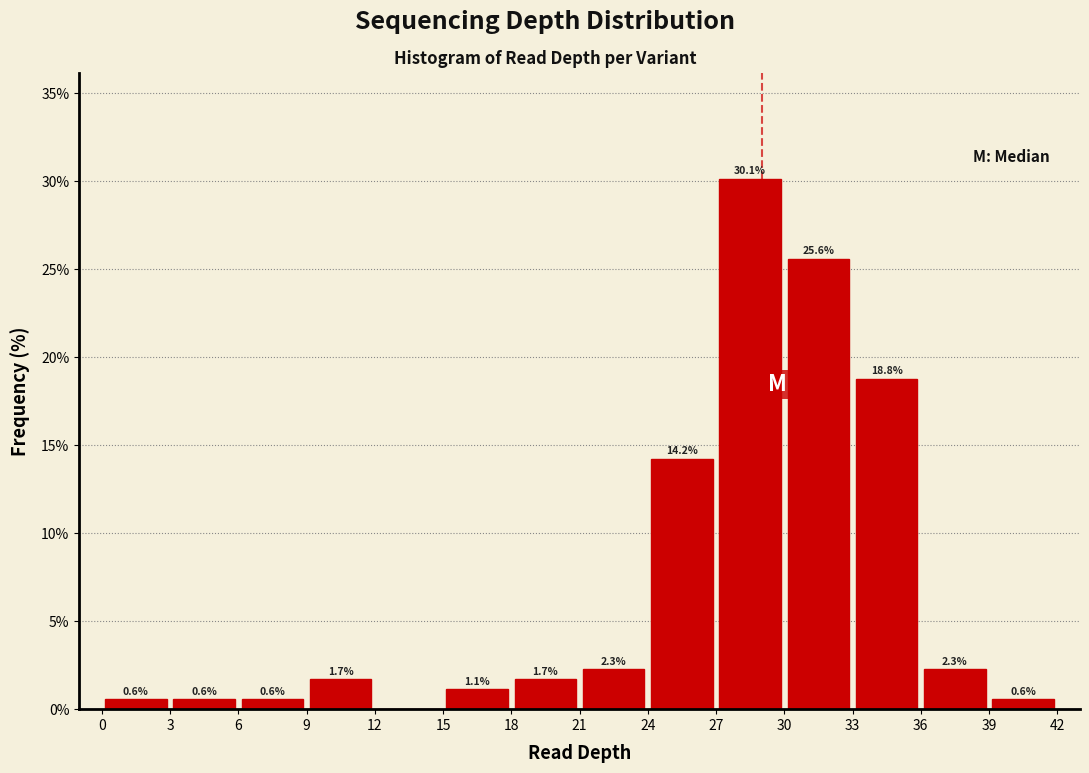

Which range on the x-axis has the tallest bar?

27 to 30